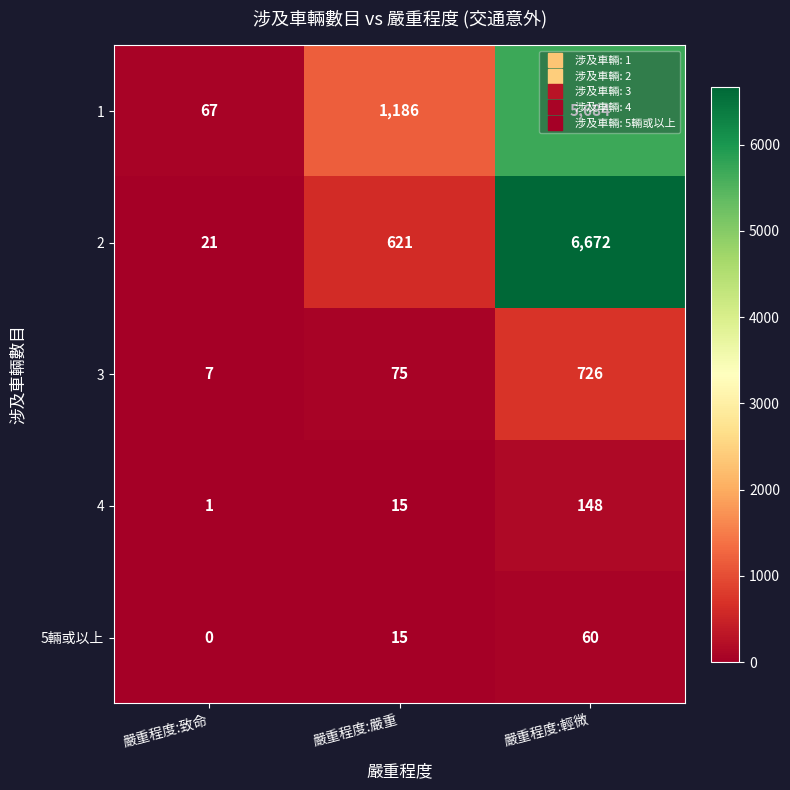

Where is 3 nearest to the value 366?

嚴重程度:嚴重